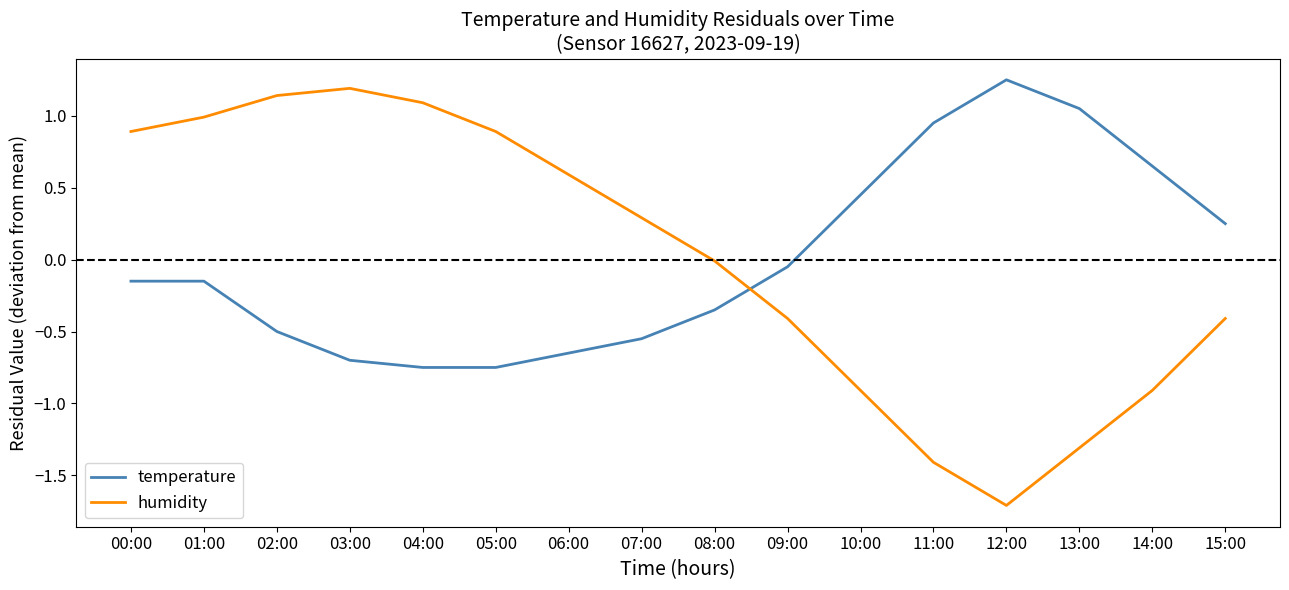

Which series changed the most between 11:00 and 15:00?

humidity